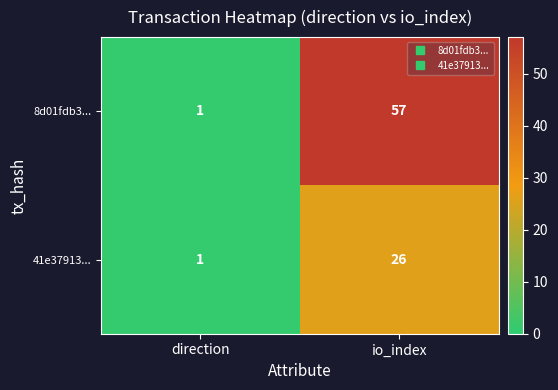

At how many categories does at least one series exceed 23?

1